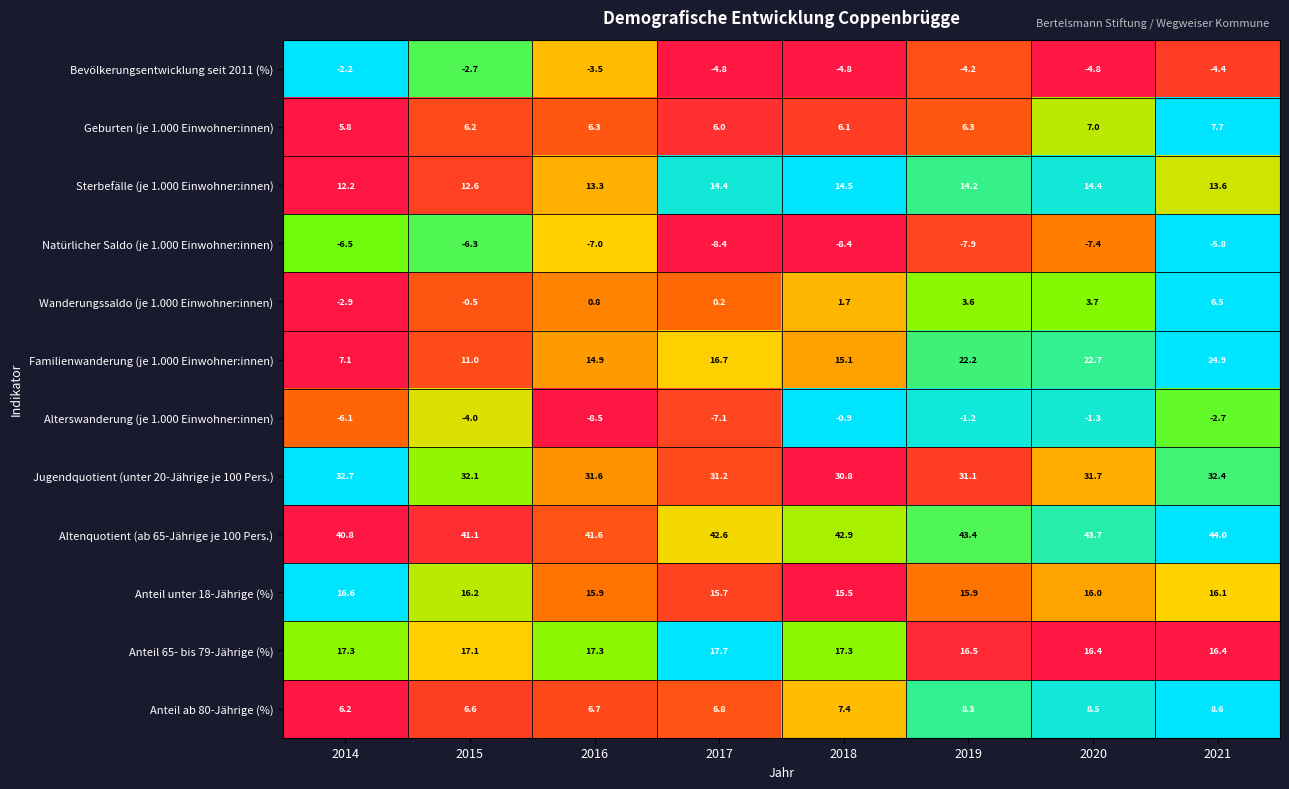

True or false: Bevölkerungsentwicklung seit 2011 (%) has a value of -7.1 at 2020.

False